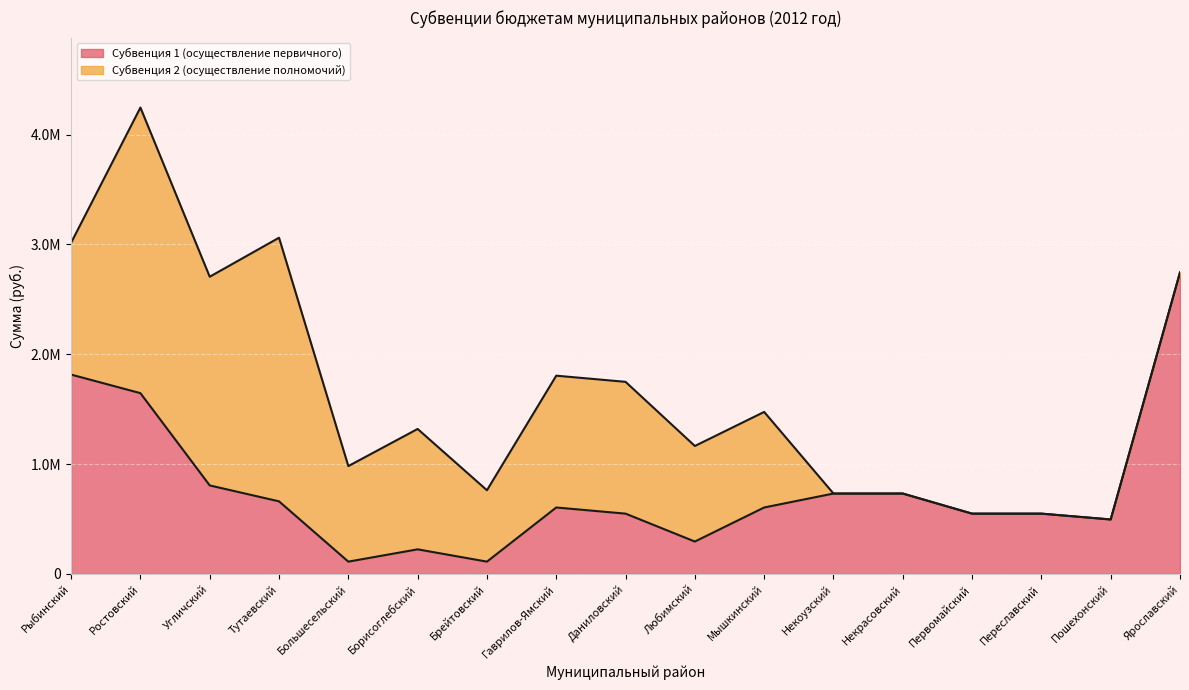

What are all the series names shown in the legend?

Субвенция 1 (осуществление первичного), Субвенция 2 (осуществление полномочий)